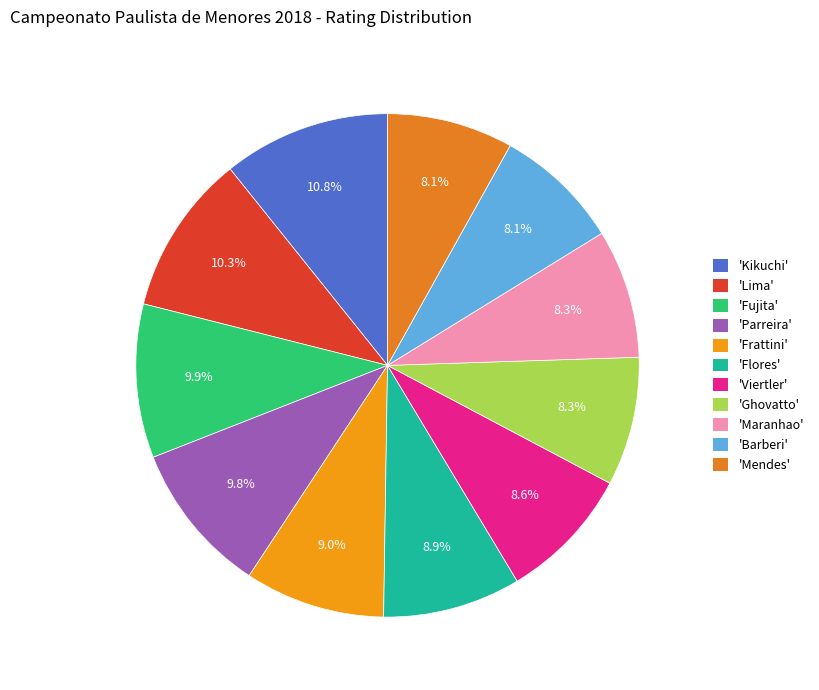

How many slices are in this pie chart?

11